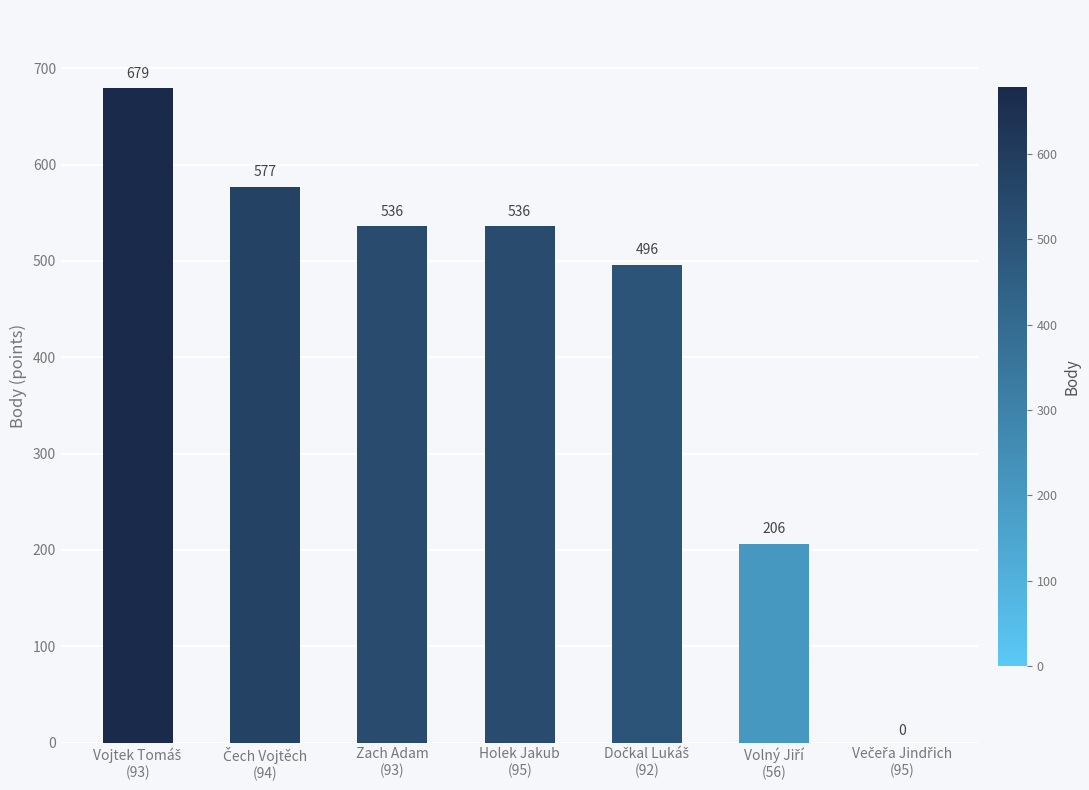

How many data points does each series have?

7